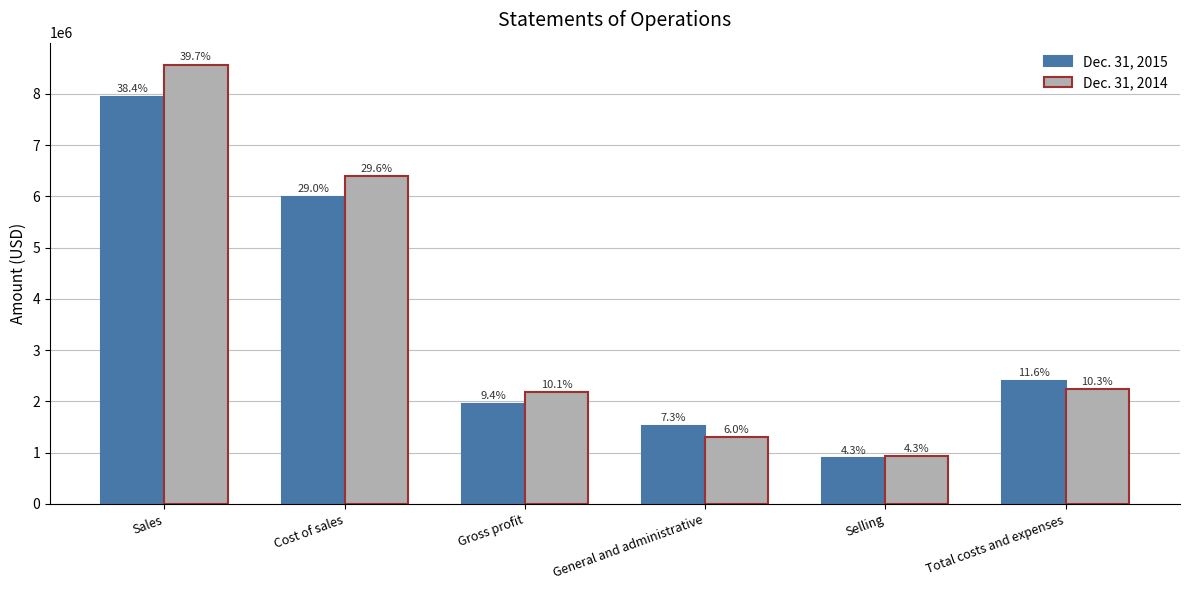

List the series in order of their overall mean, highest first.

Dec. 31, 2014, Dec. 31, 2015